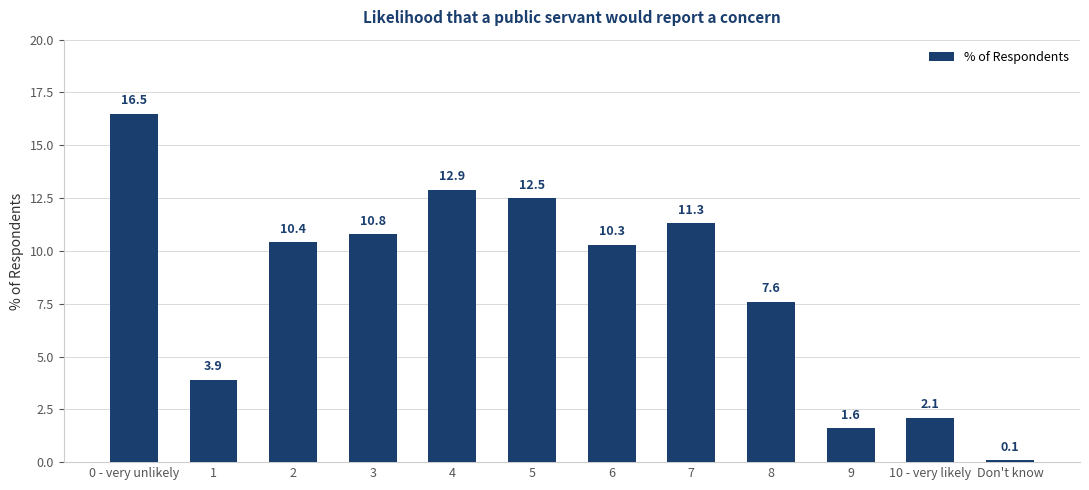

Does the chart contain any negative values?

No